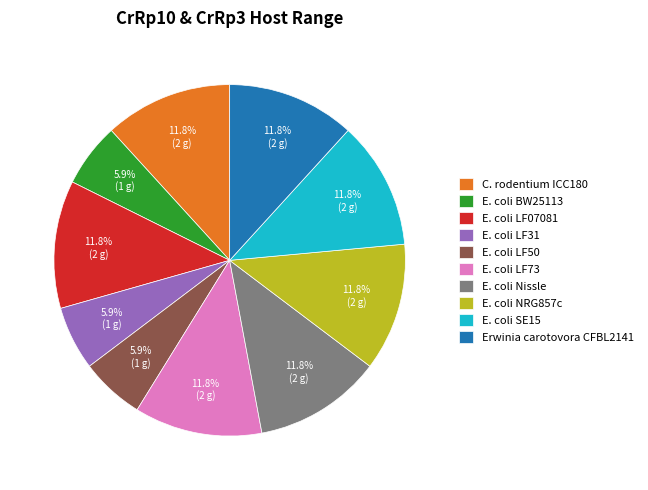

Which has a higher value, E. coli LF31 or E. coli LF73?

E. coli LF73